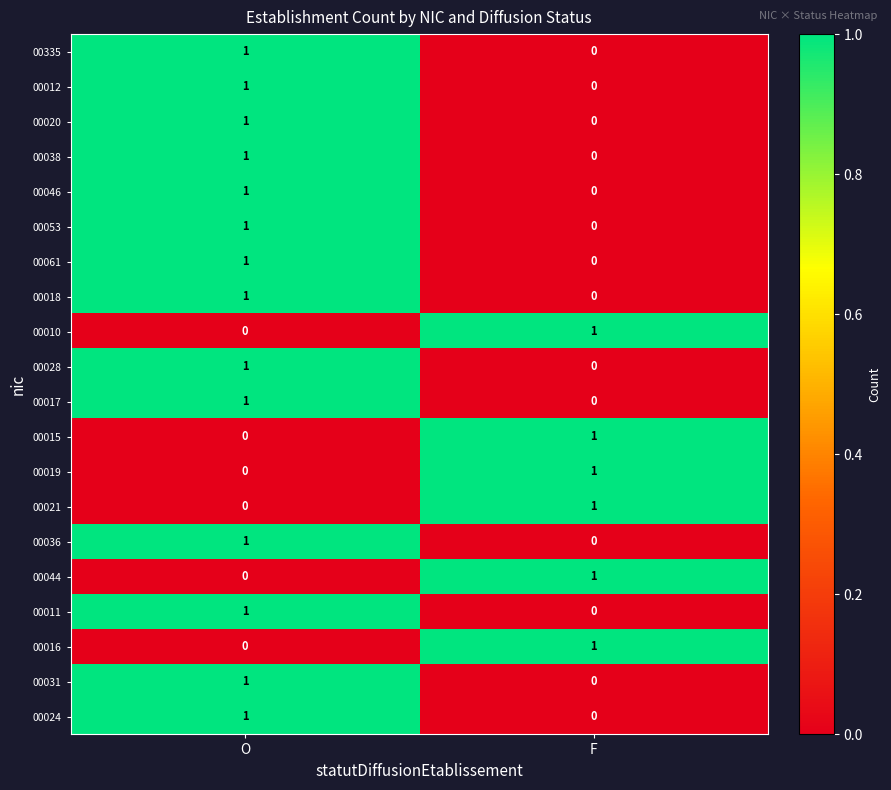

What is the total value across all series at O?

14